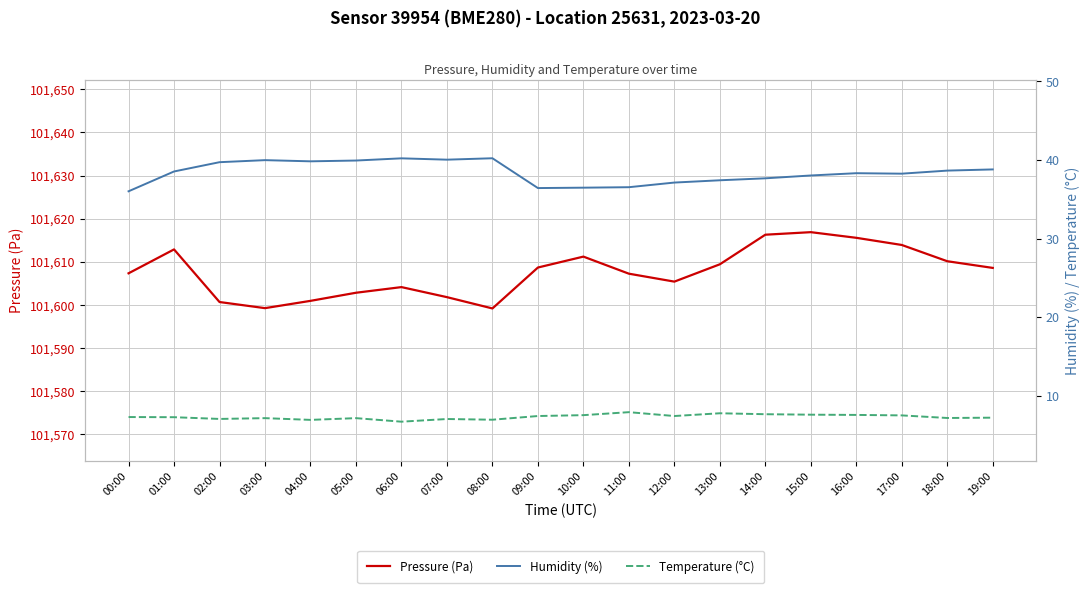

The Pressure (Pa) series shows 101607.2 at 11:00. True or false?

True